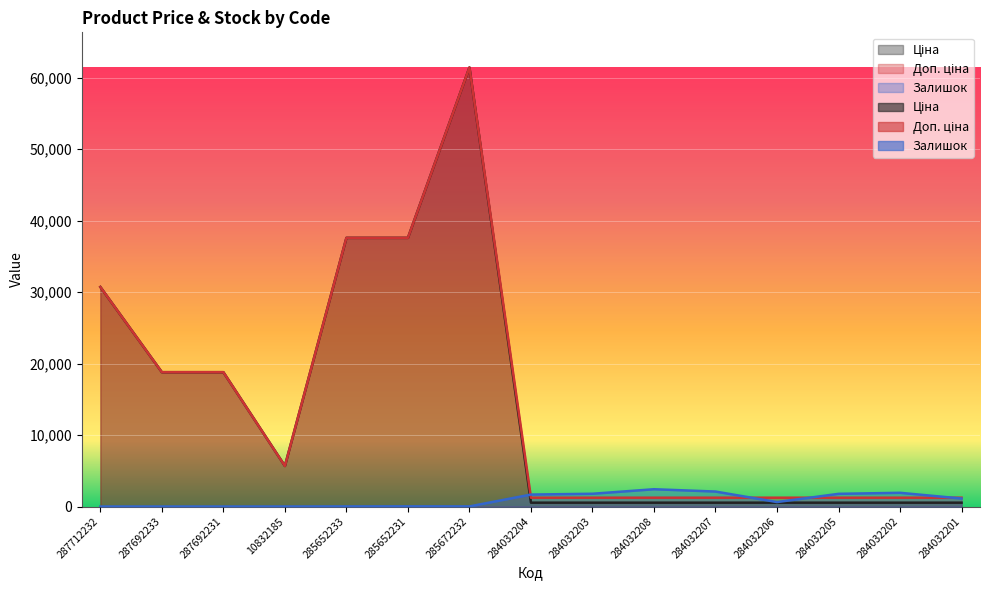

What position from the right is 287692231?

13